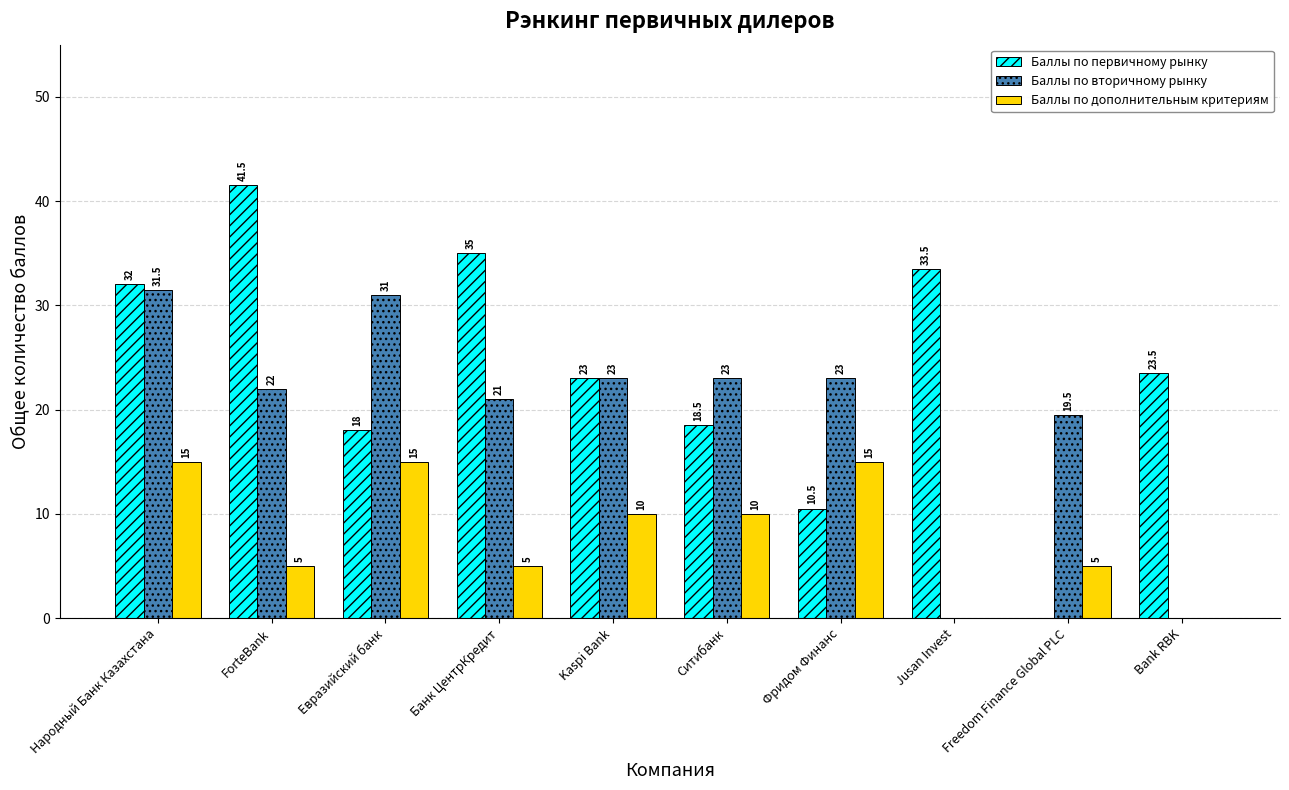

The value of Баллы по вторичному рынку at Народный Банк Казахстана is 43.8. True or false?

False